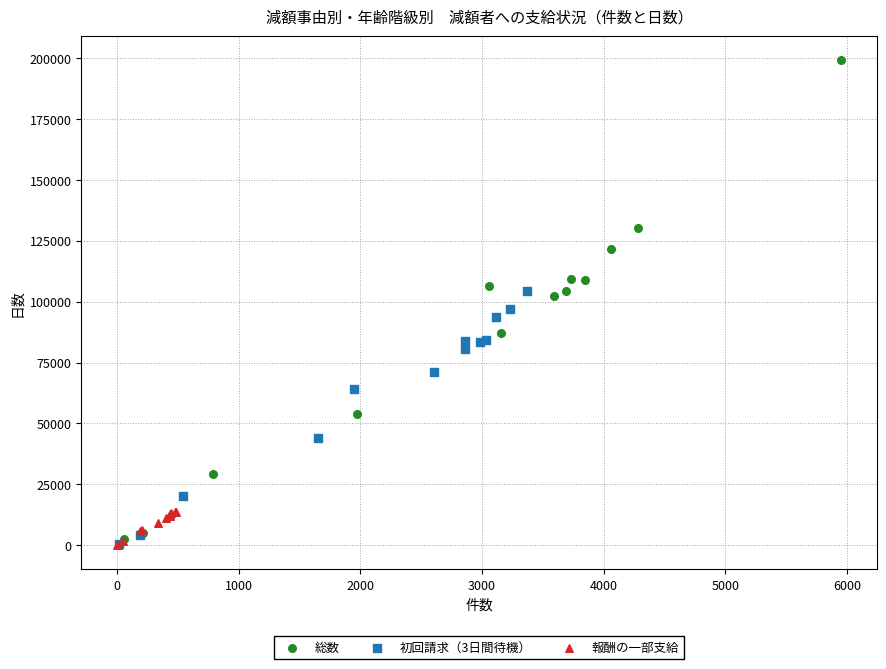

Which series has the largest Y range (max minus min)?

総数